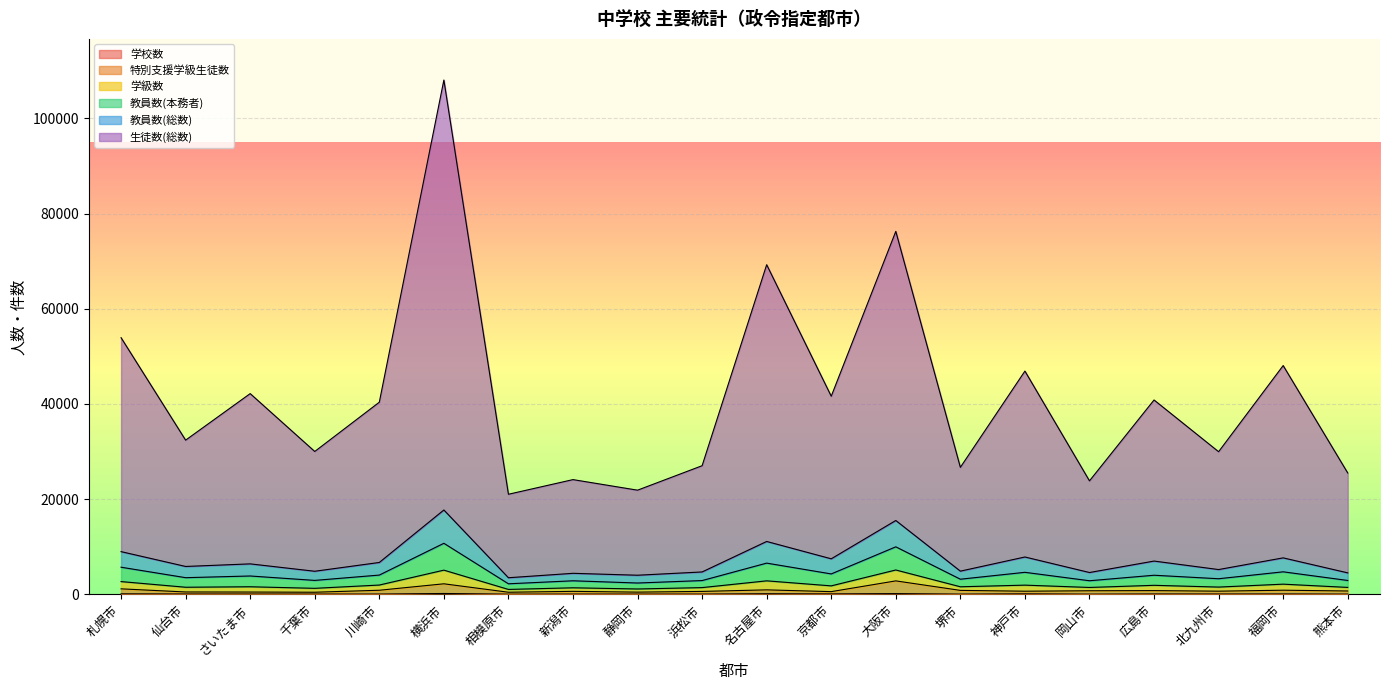

At which category is the sum across all series the highest?

横浜市